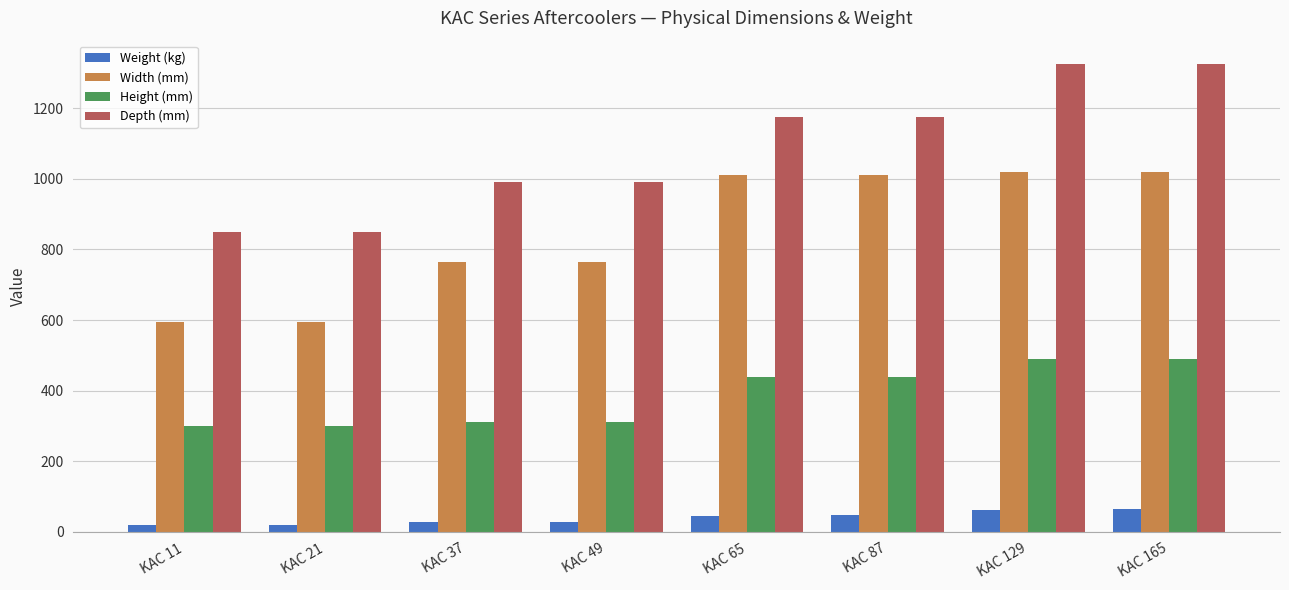

What is the approximate value of Width (mm) at KAC 21, to the nearest 5?

595